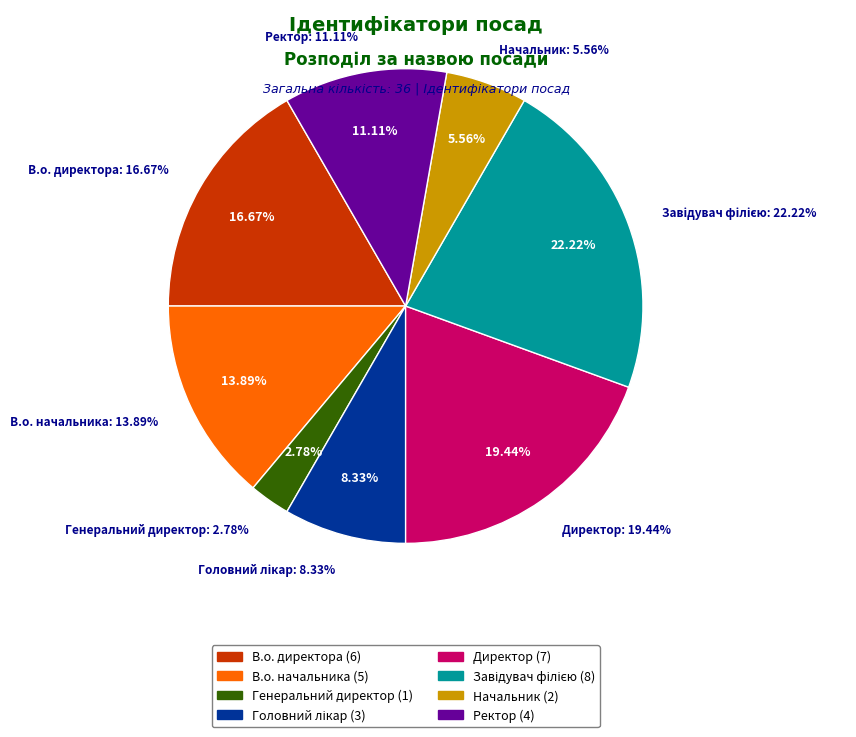

To the nearest percent, what portion does Завідувач філією represent?

22%